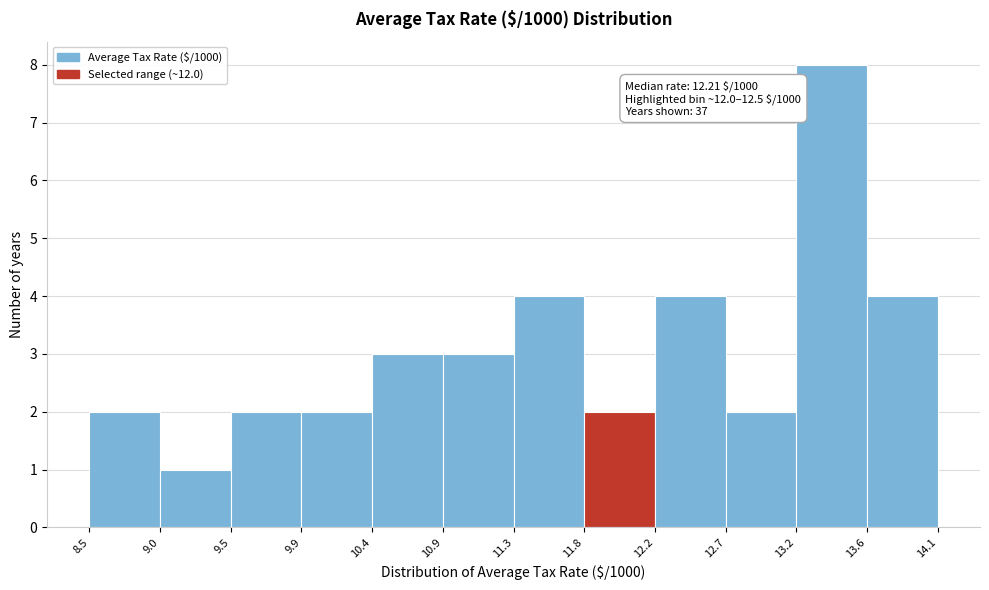

Which range on the x-axis has the tallest bar?

13.2 to 13.6